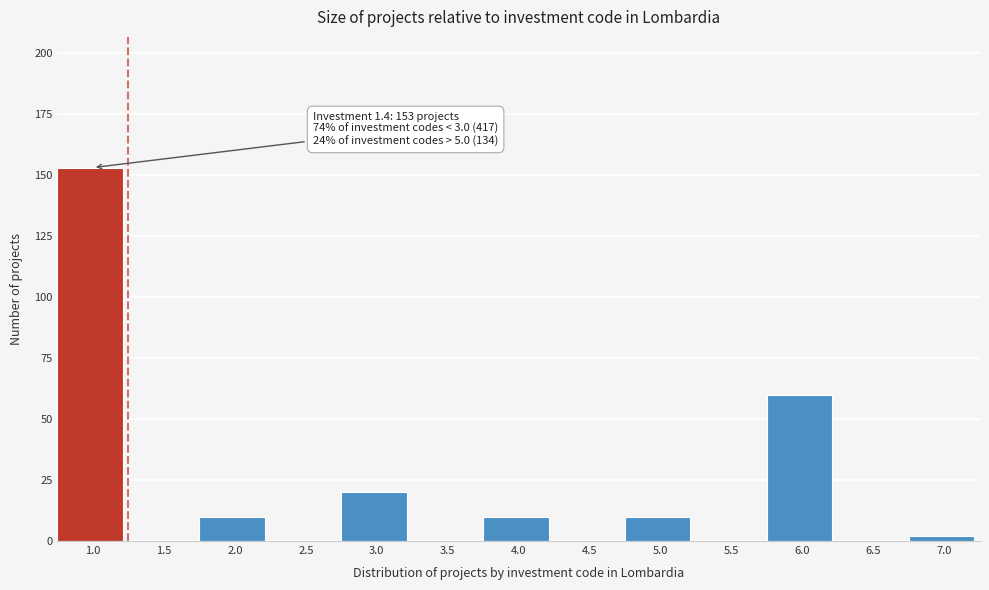

Reading left to right, what are all the values shown in this chart?

1.0=153	1.5=0	2.0=10	2.5=0	3.0=20	3.5=0	4.0=10	4.5=0	5.0=10	5.5=0	6.0=60	6.5=0	7.0=2